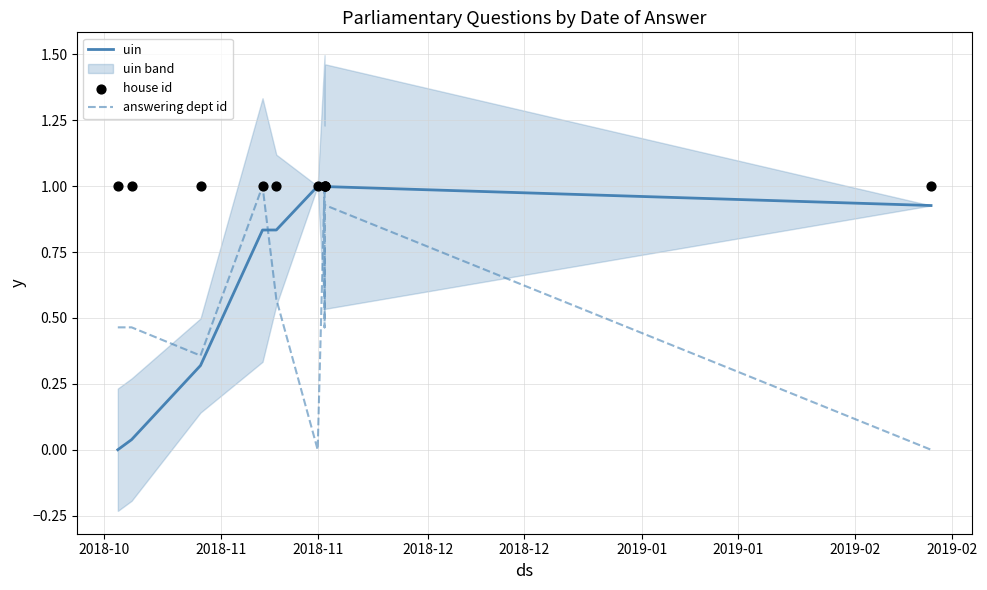

Which series has the largest Y range (max minus min)?

uin